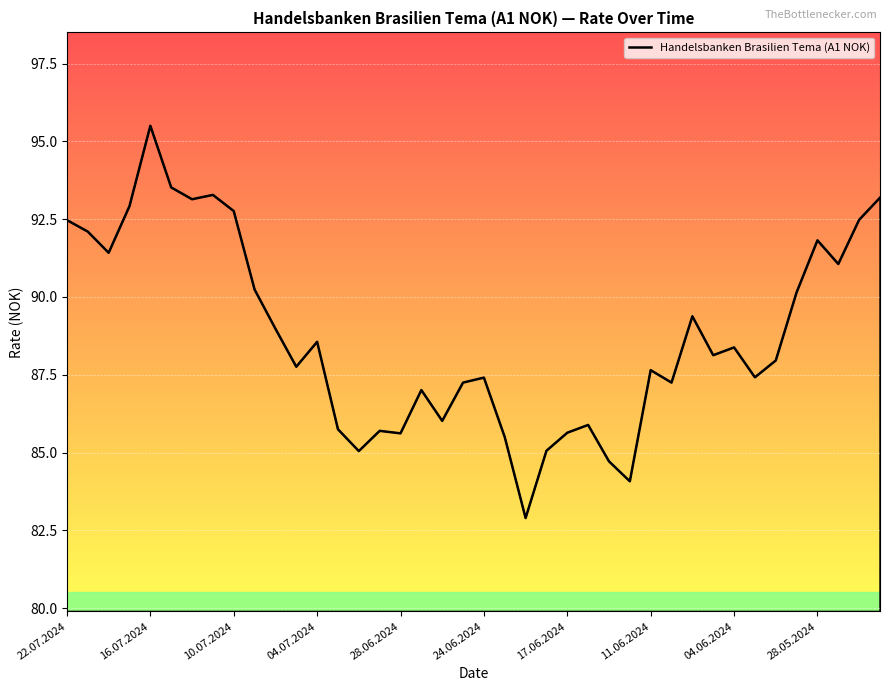

What is the greatest value displayed?

95.5